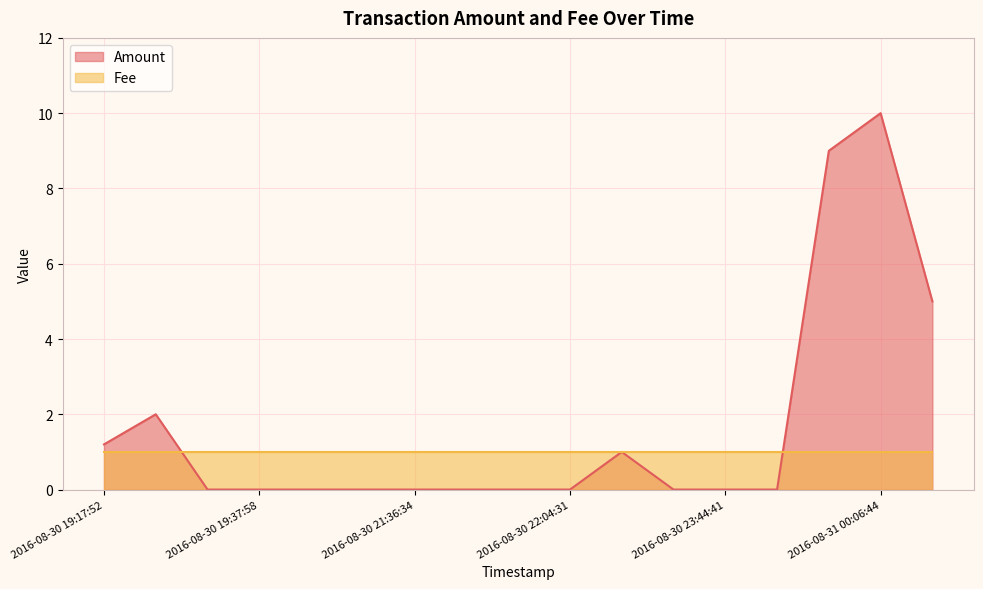

What is the difference between the maximum and minimum values?

10.0